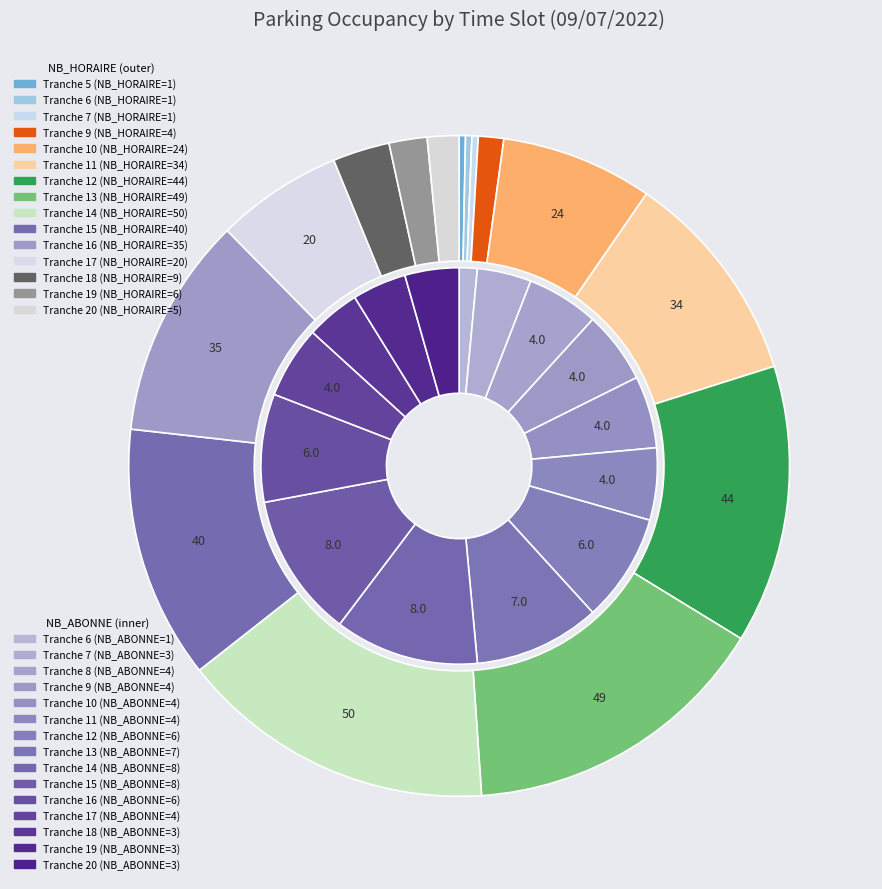

Is 6 the majority of the pie?

No